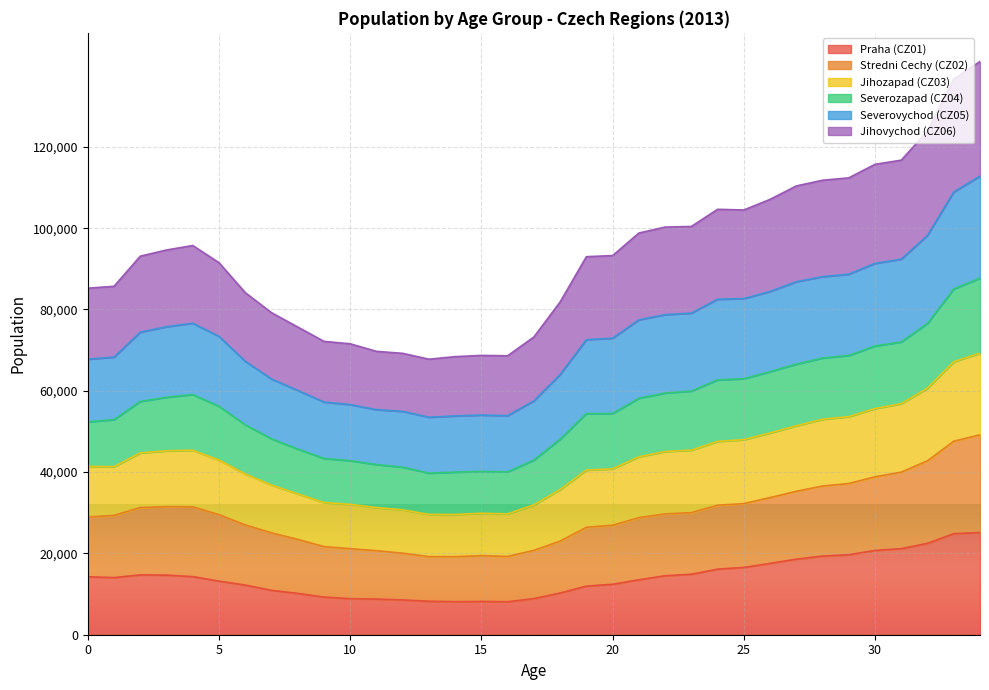

Which series changed the most between 2 and 26?

Jihozapad (CZ03)